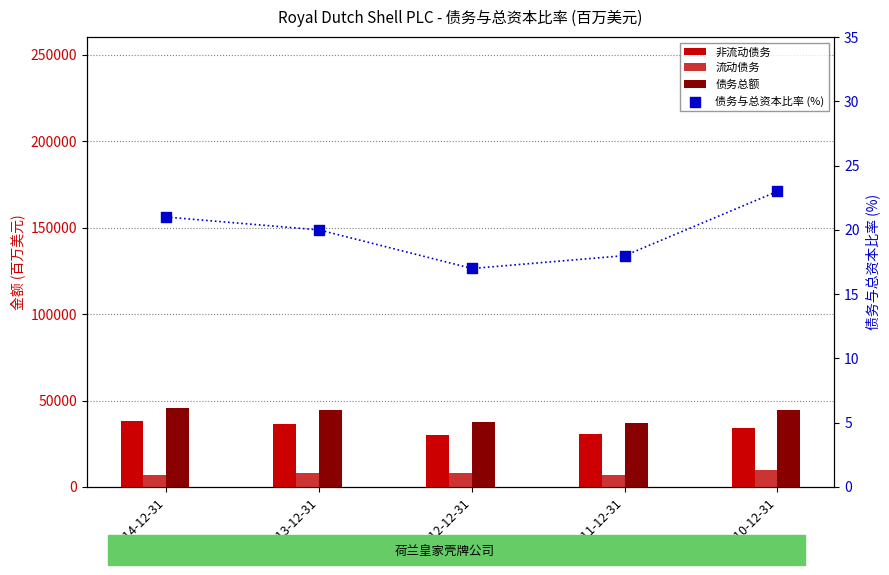

Which series reaches the maximum Y coordinate?

债务总额